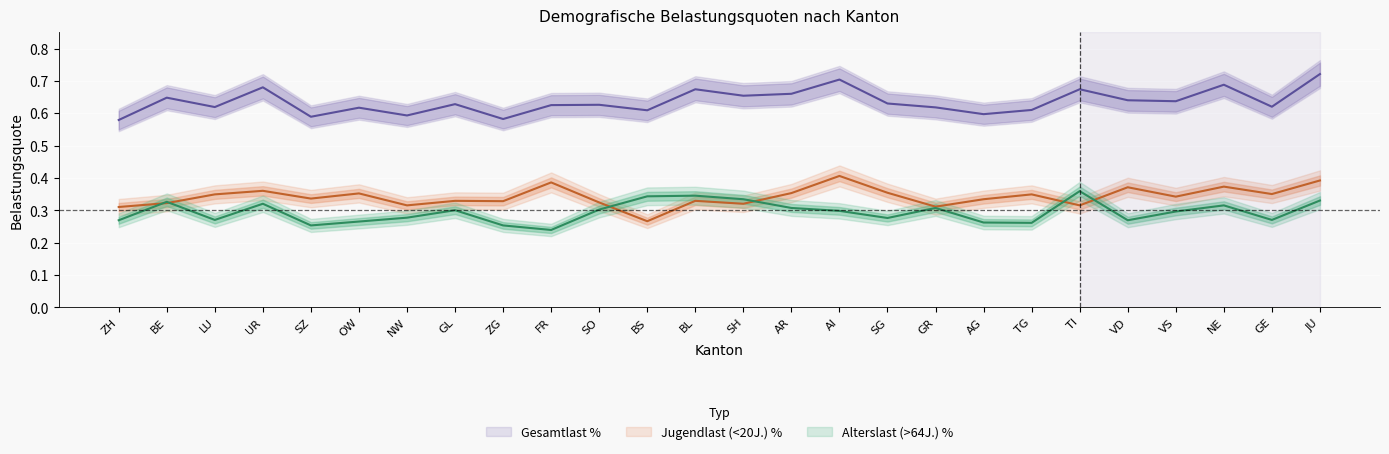

At which category does the chart reach its minimum across all series?

FR